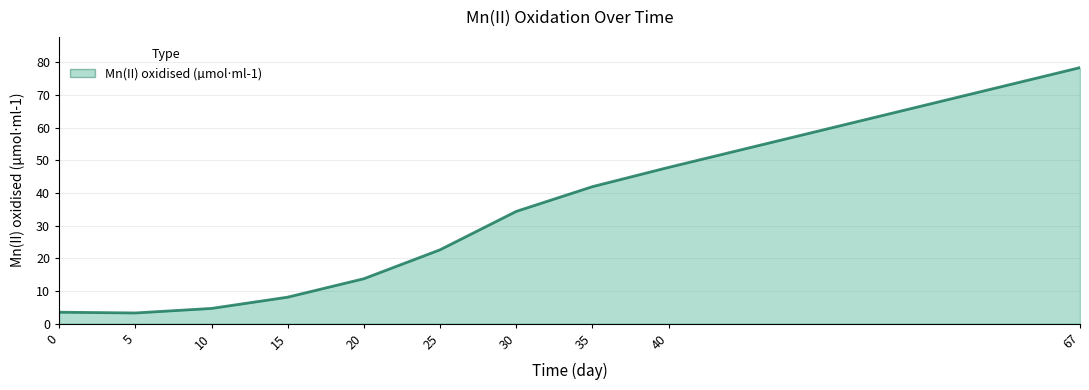

How many series are shown in this chart?

1